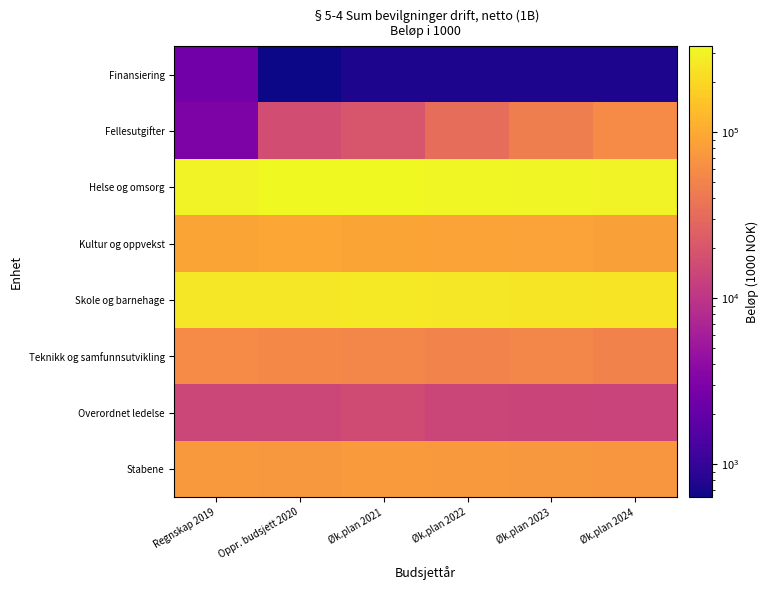

At which category is the sum across all series the highest?

Øk.plan 2021